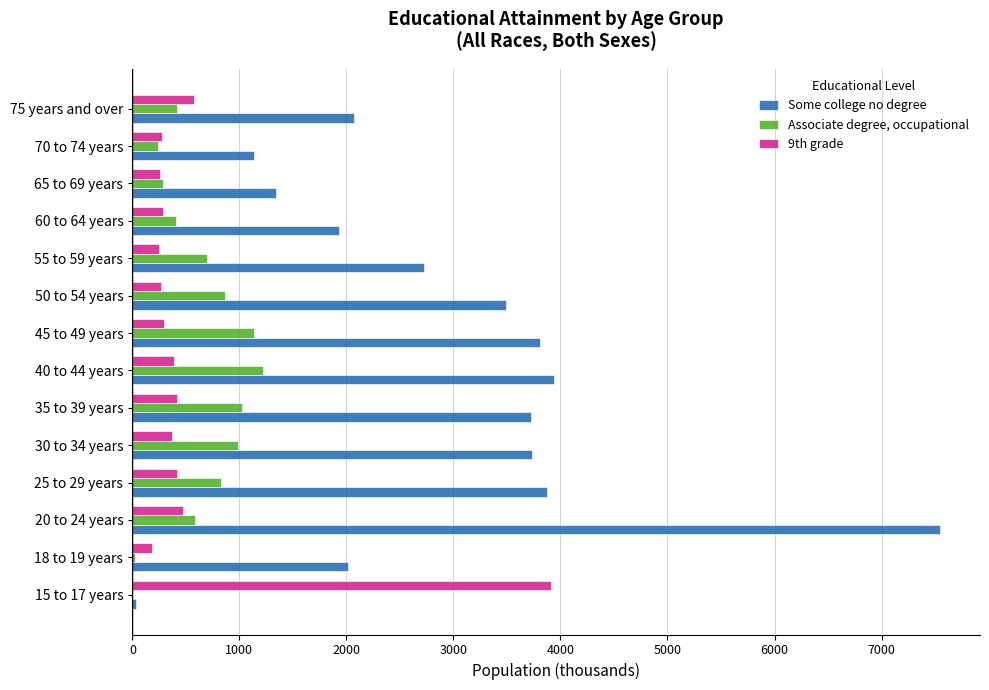

Which series has the largest range (max minus min)?

Some college no degree